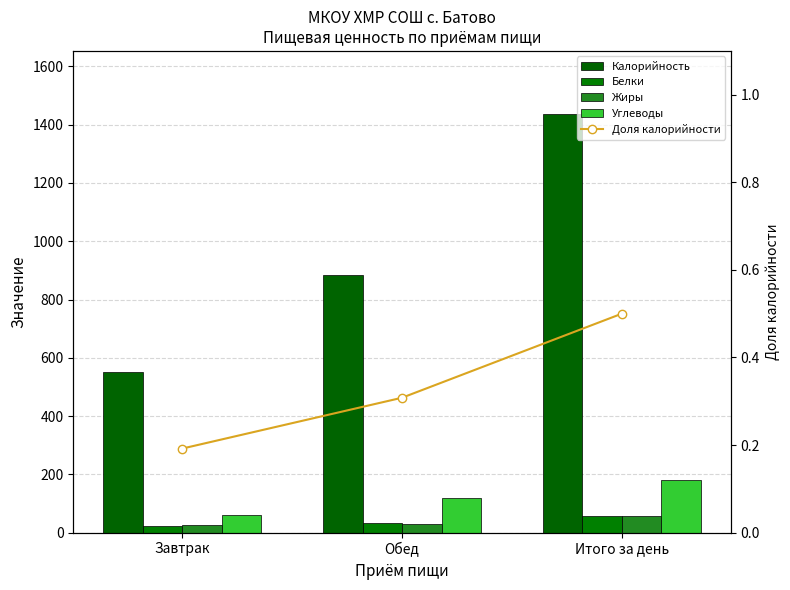

True or false: Калорийность has a value of 192.0 at Завтрак.

False